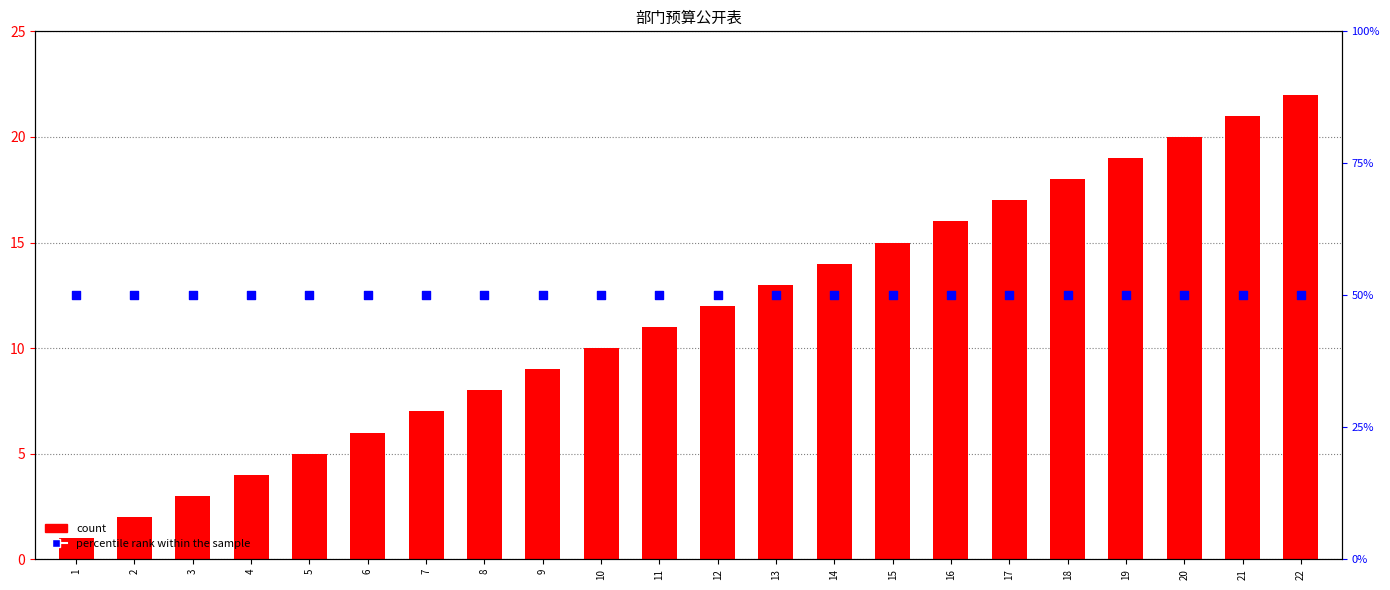

What is the total value across all series at 8?

58